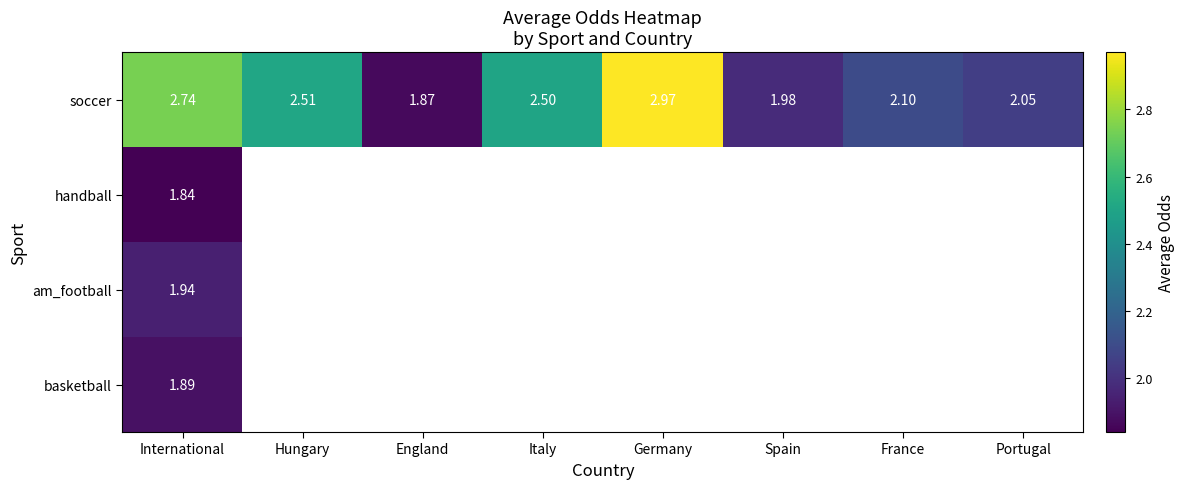

How many data points does each series have?

8